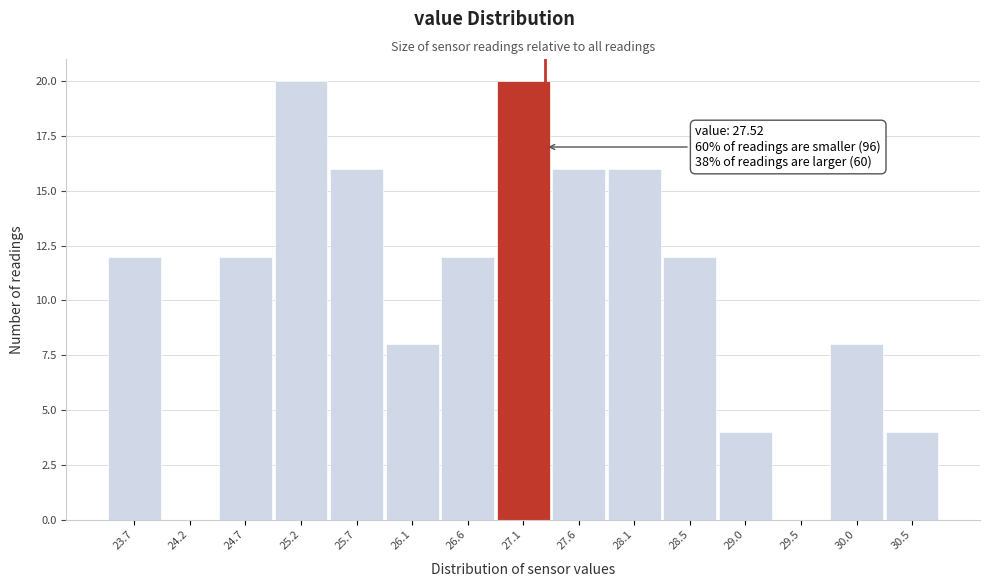

Reading right to left, what are all the values shown in this chart?

30.5=4	30.0=8	29.5=0	29.0=4	28.5=12	28.1=16	27.6=16	27.1=20	26.6=12	26.1=8	25.7=16	25.2=20	24.7=12	24.2=0	23.7=12